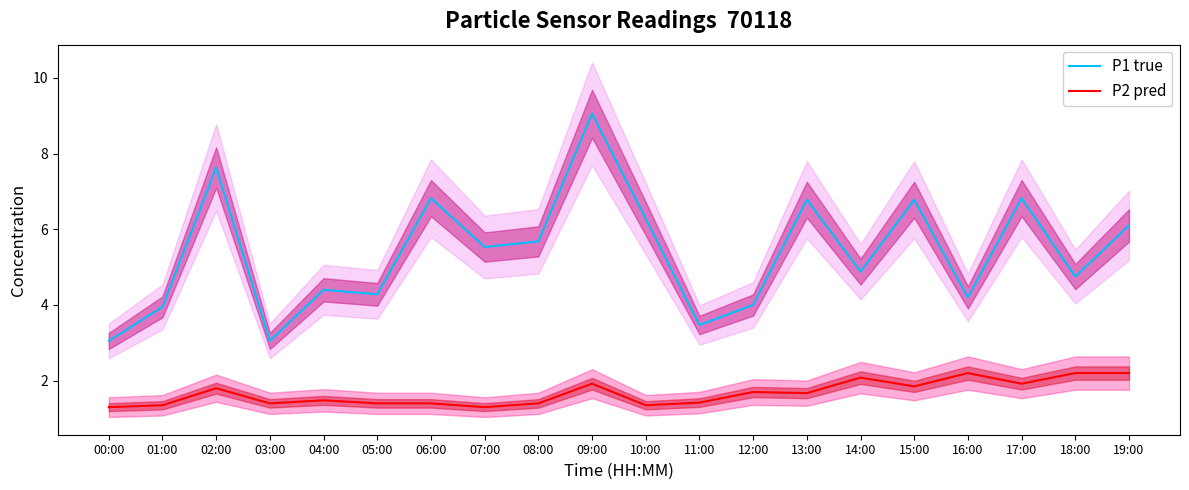

Between 11:00 and 04:00, which is larger?

04:00